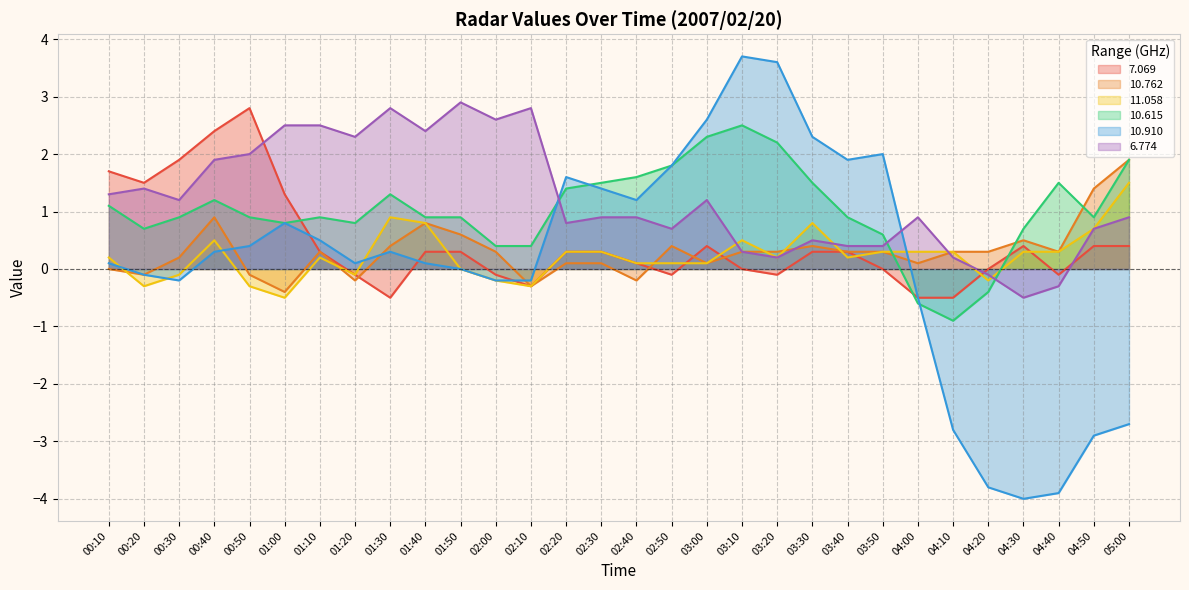

True or false: 10.615 and 6.774 intersect in this chart.

True